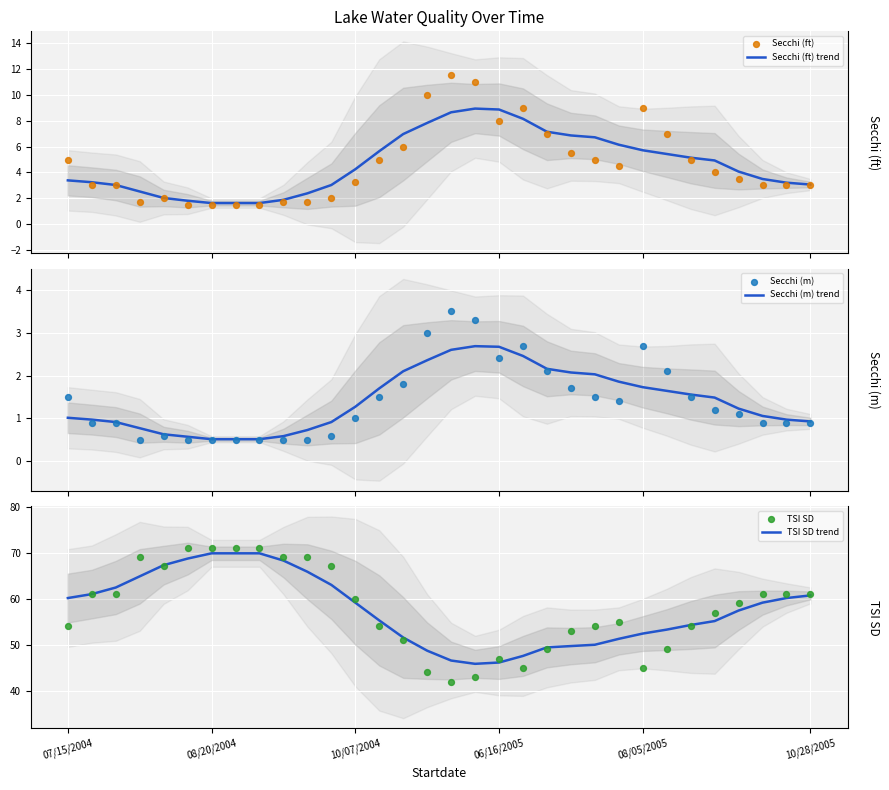

Which series reaches the maximum Y coordinate?

TSI SD